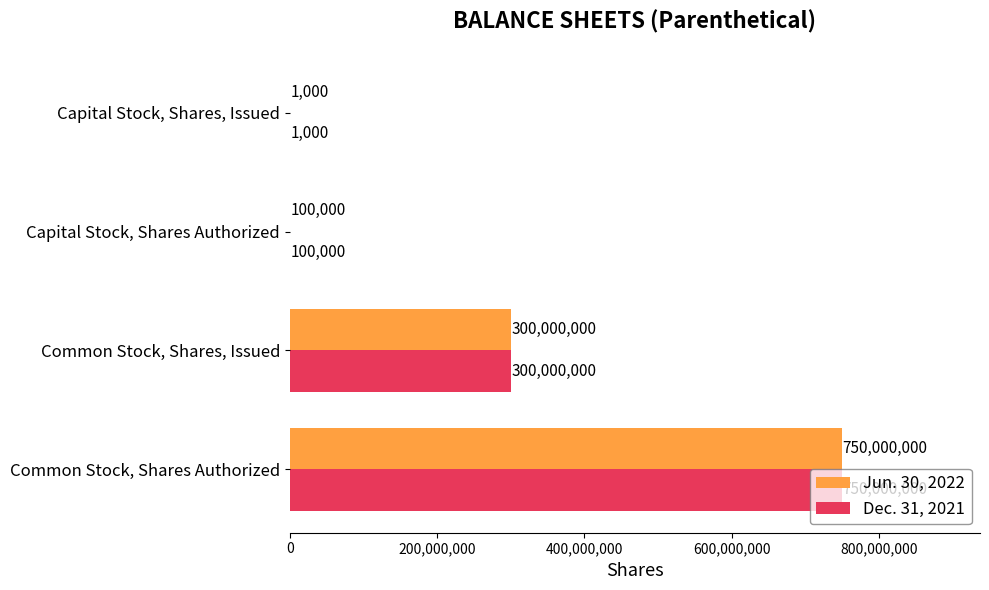

The Jun. 30, 2022 series shows 750000000 at Common Stock, Shares Authorized. True or false?

True